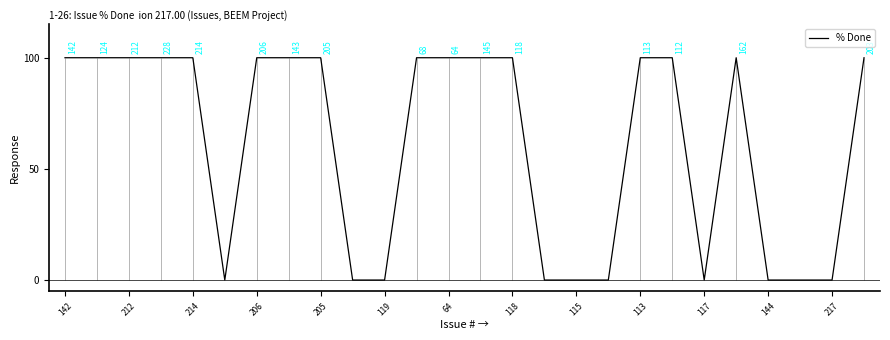

The chart shows a value of 100 at 13. True or false?

True